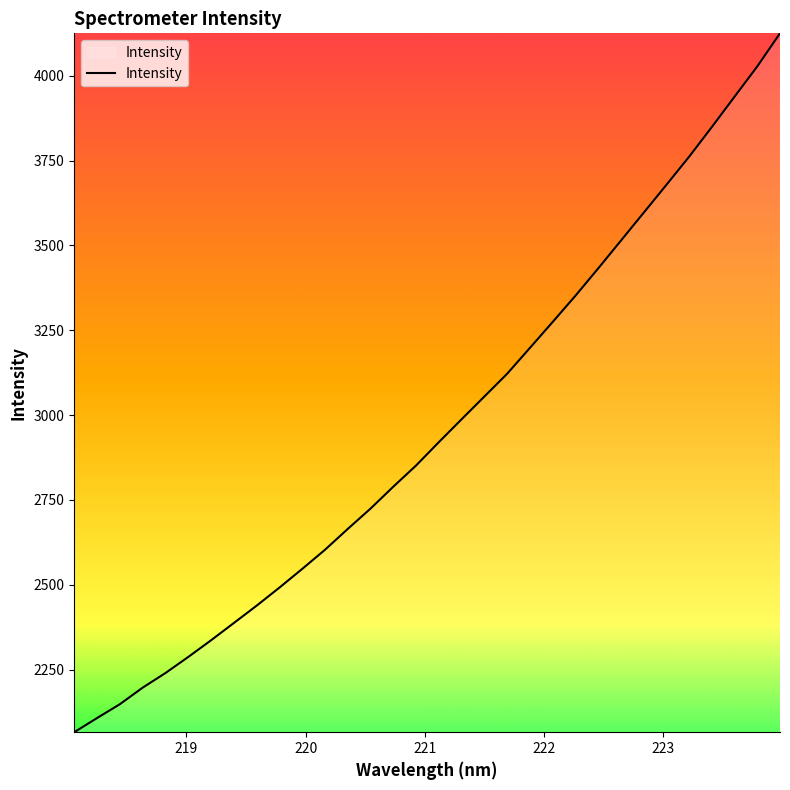

What is the difference between the maximum and minimum values?

2059.4